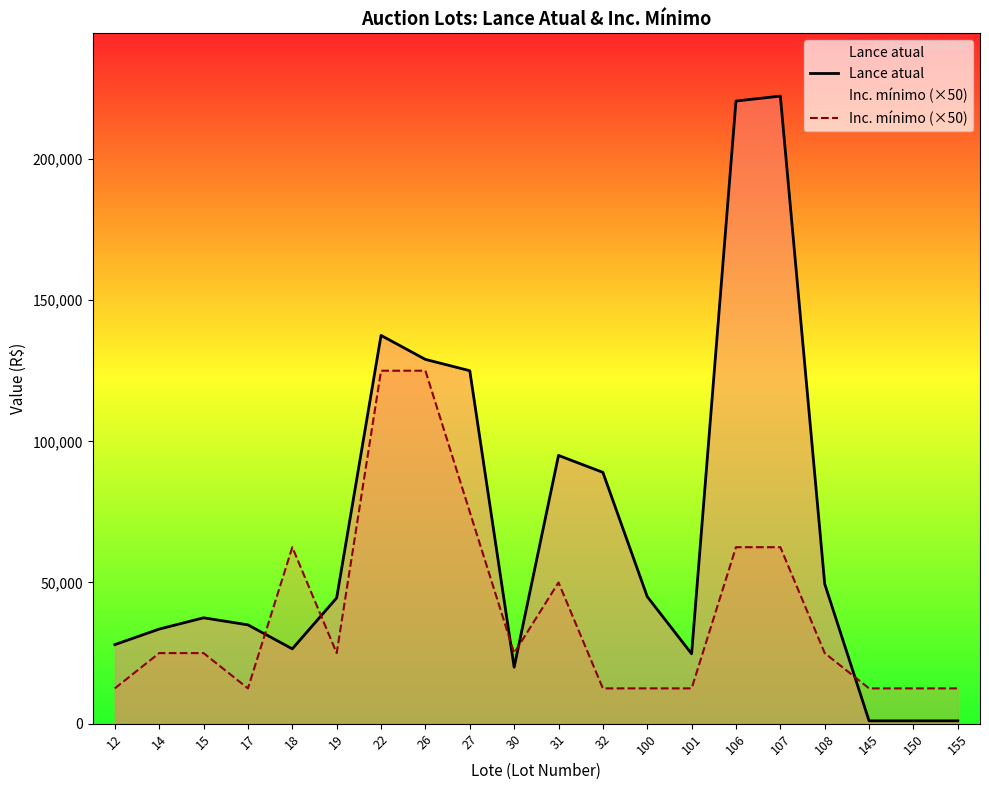

Between which two adjacent categories do Lance atual and Inc. mínimo (×50) first intersect?

17 and 18